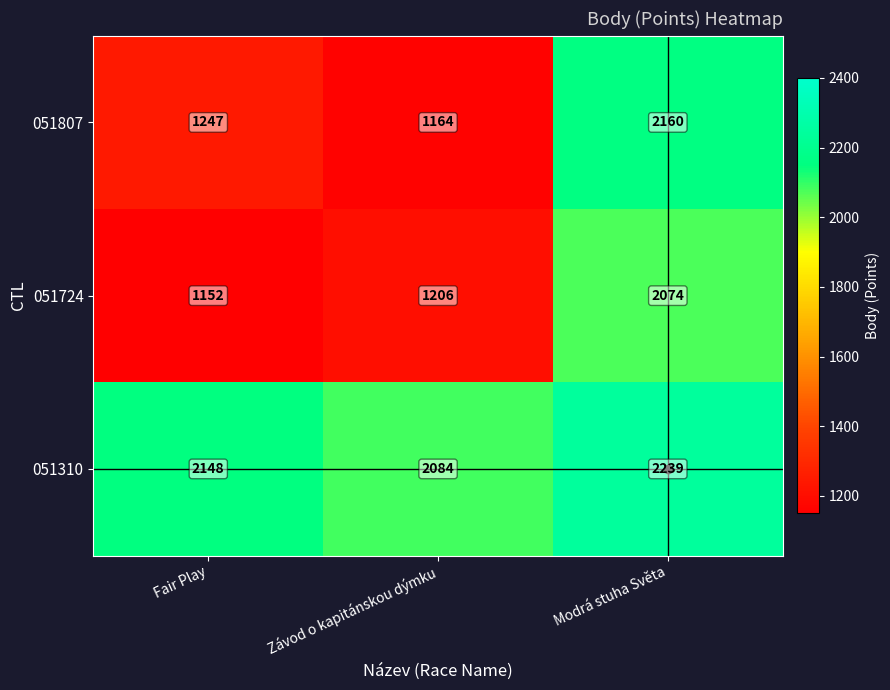

What is the sum of all 051724 values?

4432